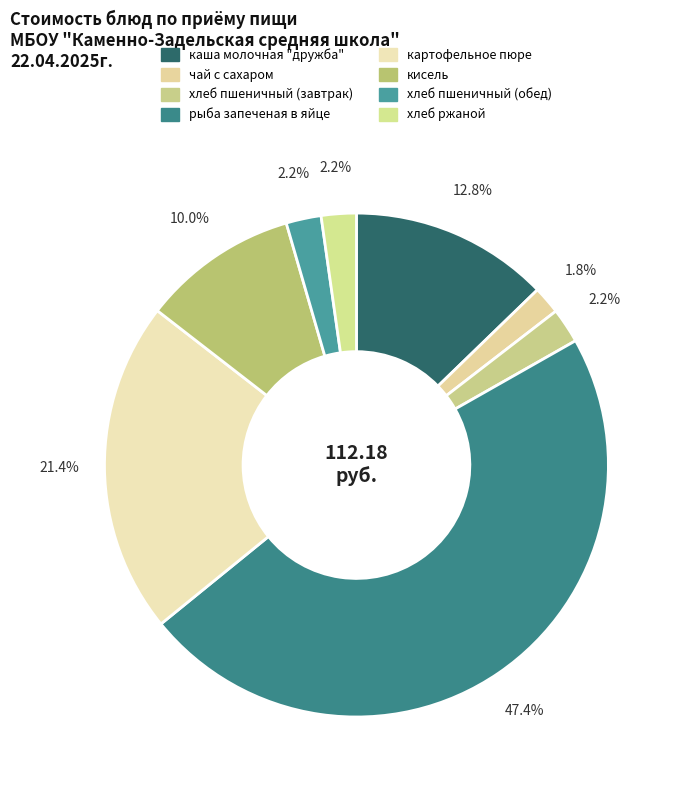

Is there any slice that represents more than half of the pie?

No